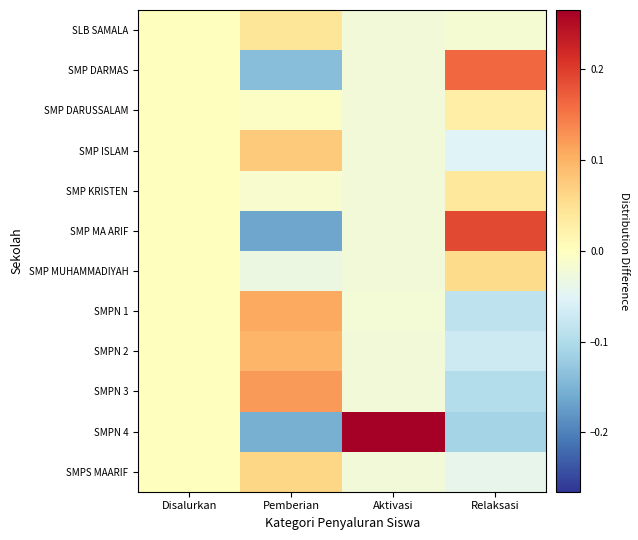

List the series in order of their peak value, highest first.

SMPN 4, SMP MA ARIF, SMP DARMAS, SMPN 3, SMPN 1, SMPN 2, SMP ISLAM, SMPS MAARIF, SMP MUHAMMADIYAH, SLB SAMALA, SMP KRISTEN, SMP DARUSSALAM